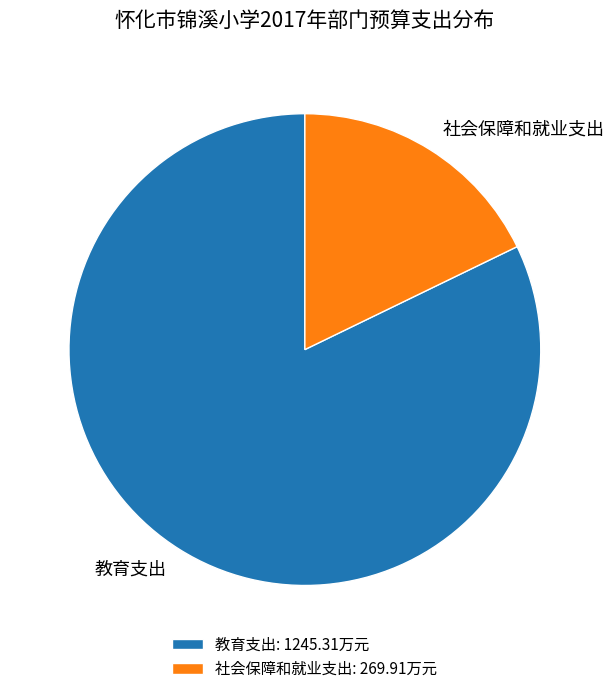

Approximately how many times larger is the value at 教育支出 compared to 社会保障和就业支出?

4.6